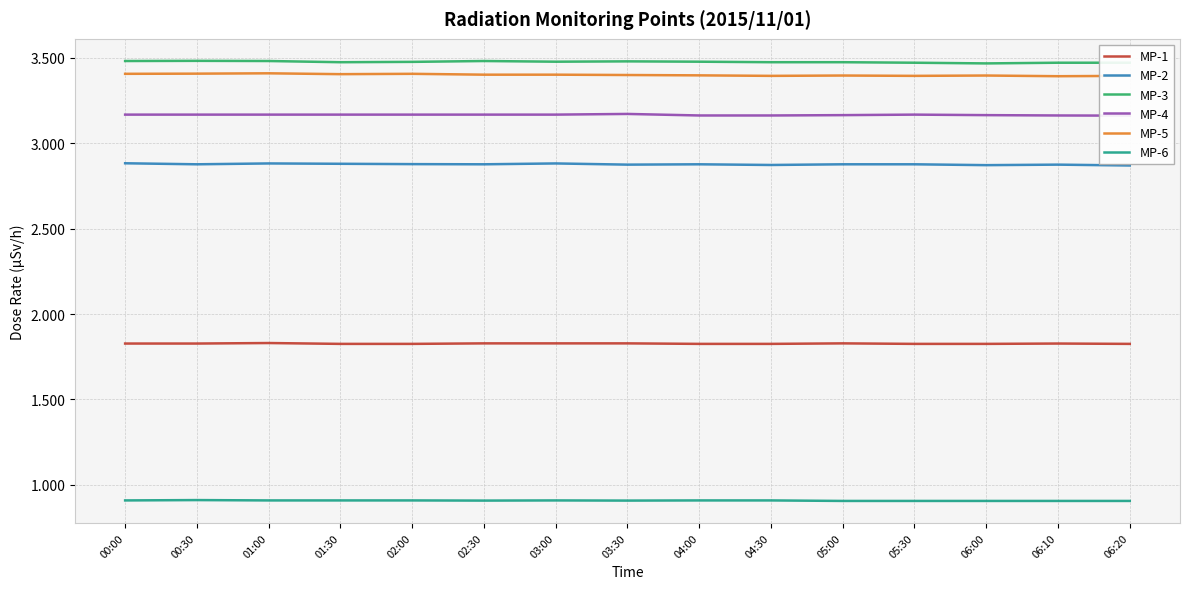

What is the label of the 3rd point from the left?

01:00